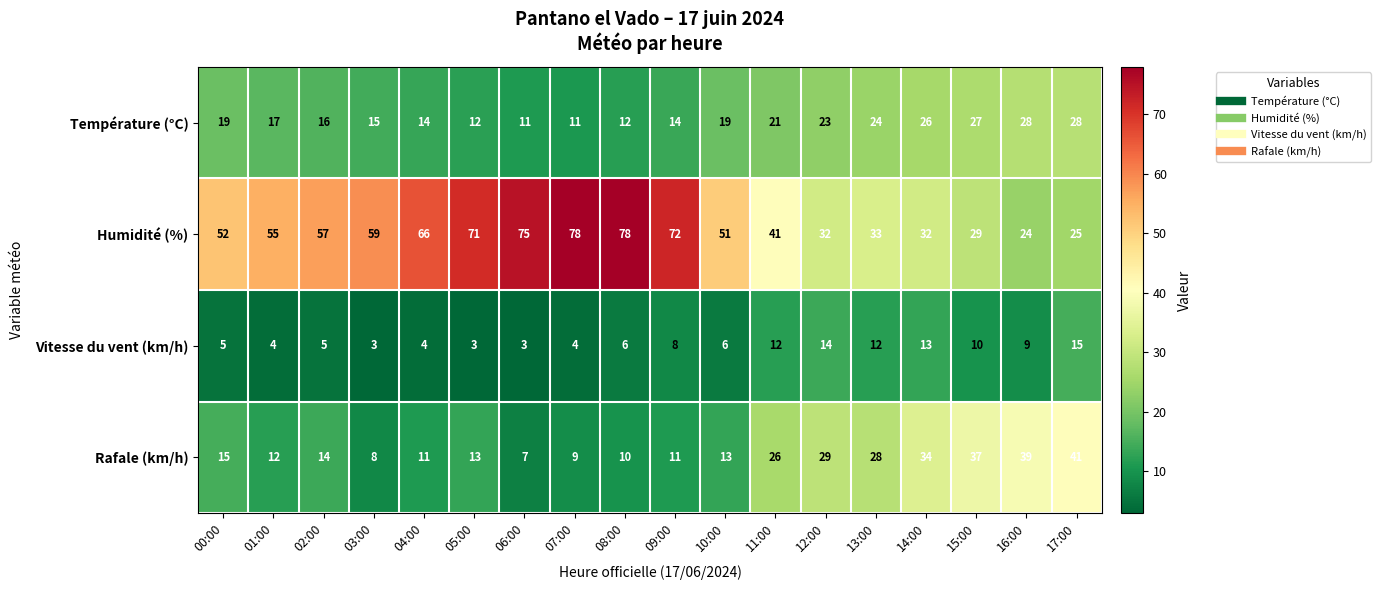

Count the number of categories in the chart.

18